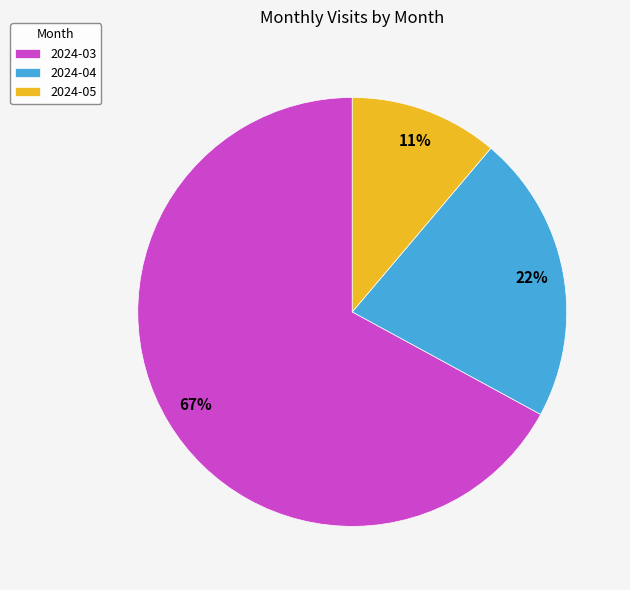

Is it true that 2024-05 is 11% of the pie?

True